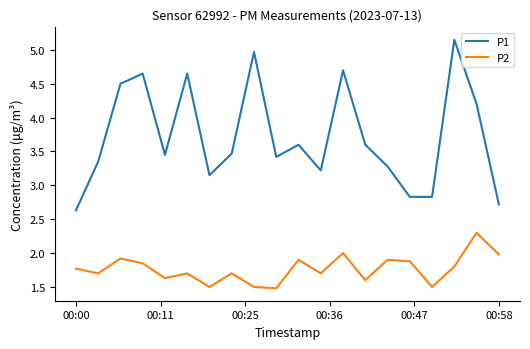

Which series has the largest range (max minus min)?

P1